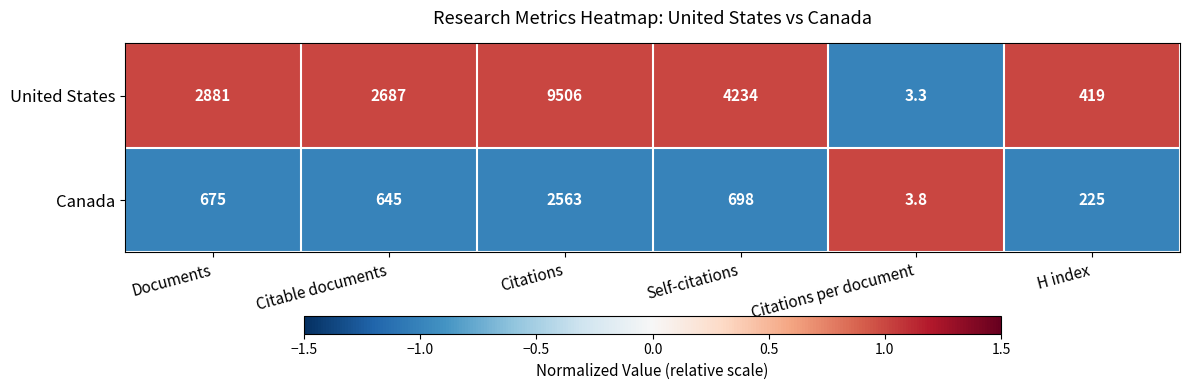

How many values in the United States series are below 2881?

3